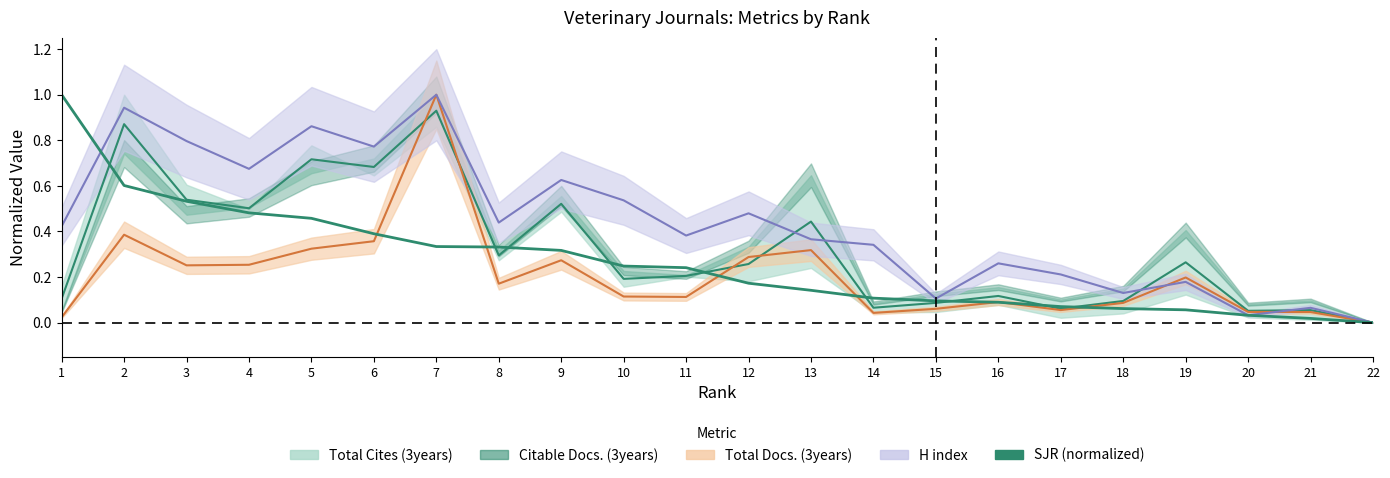

The value at 12 is 0.3. True or false?

False